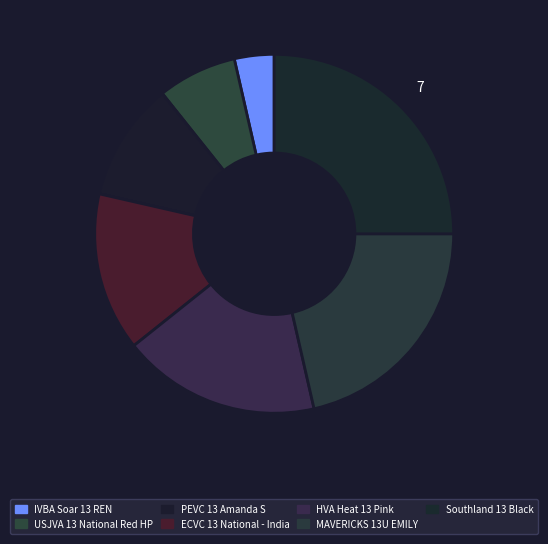

Between ECVC 13 National - India and IVBA Soar 13 REN, which is larger?

ECVC 13 National - India